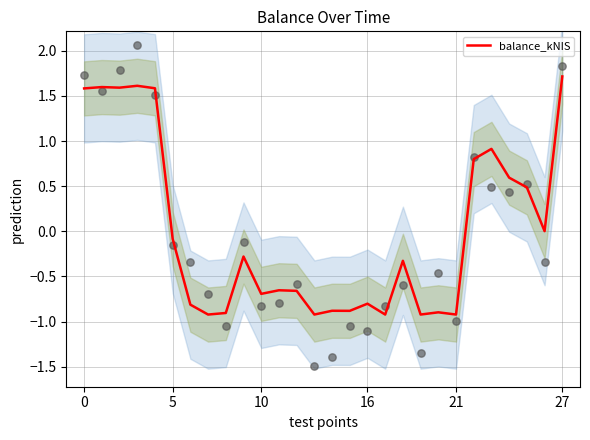

What is the minimum value for balance_kNIS?

-0.9